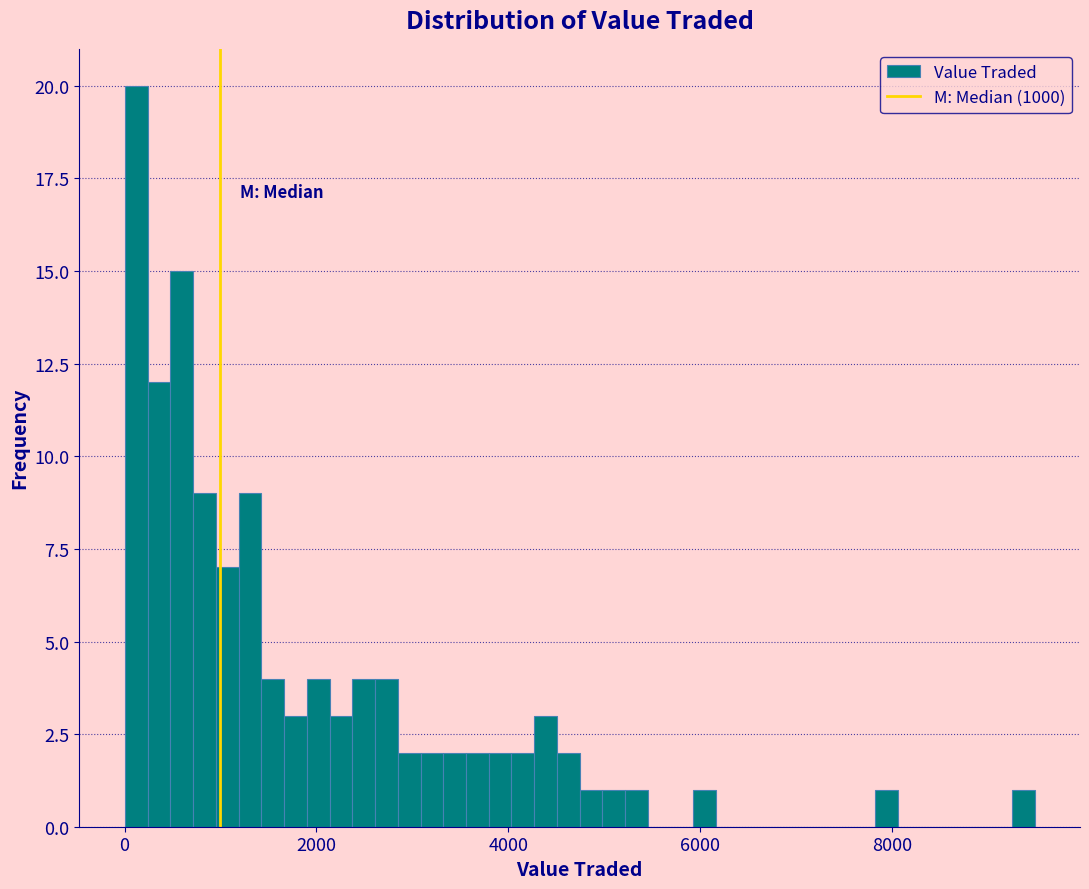

Read against the x-axis, roughly where is the centre of the tallest bar?

200